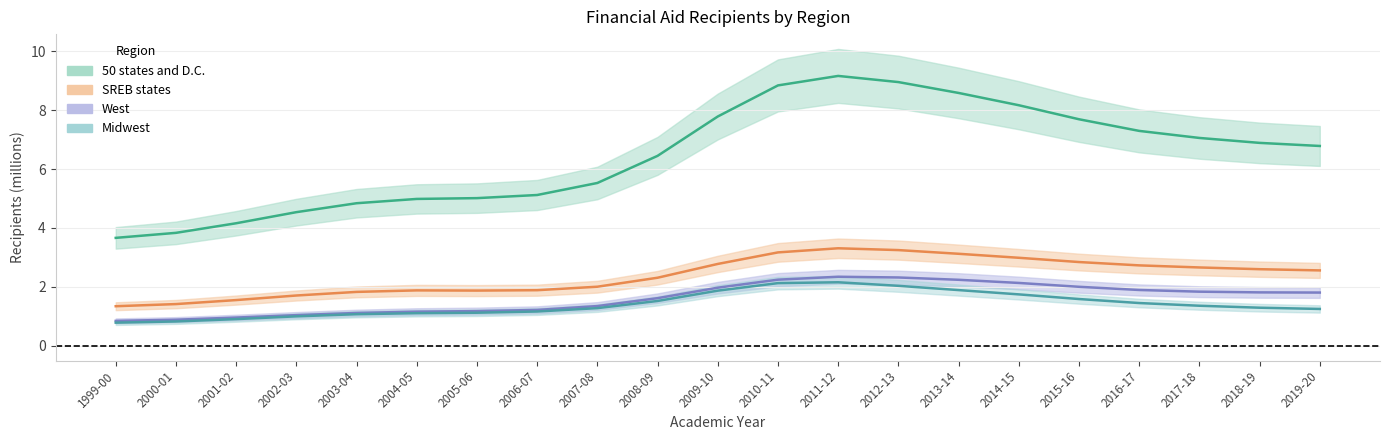

How many lines are shown in the chart?

4